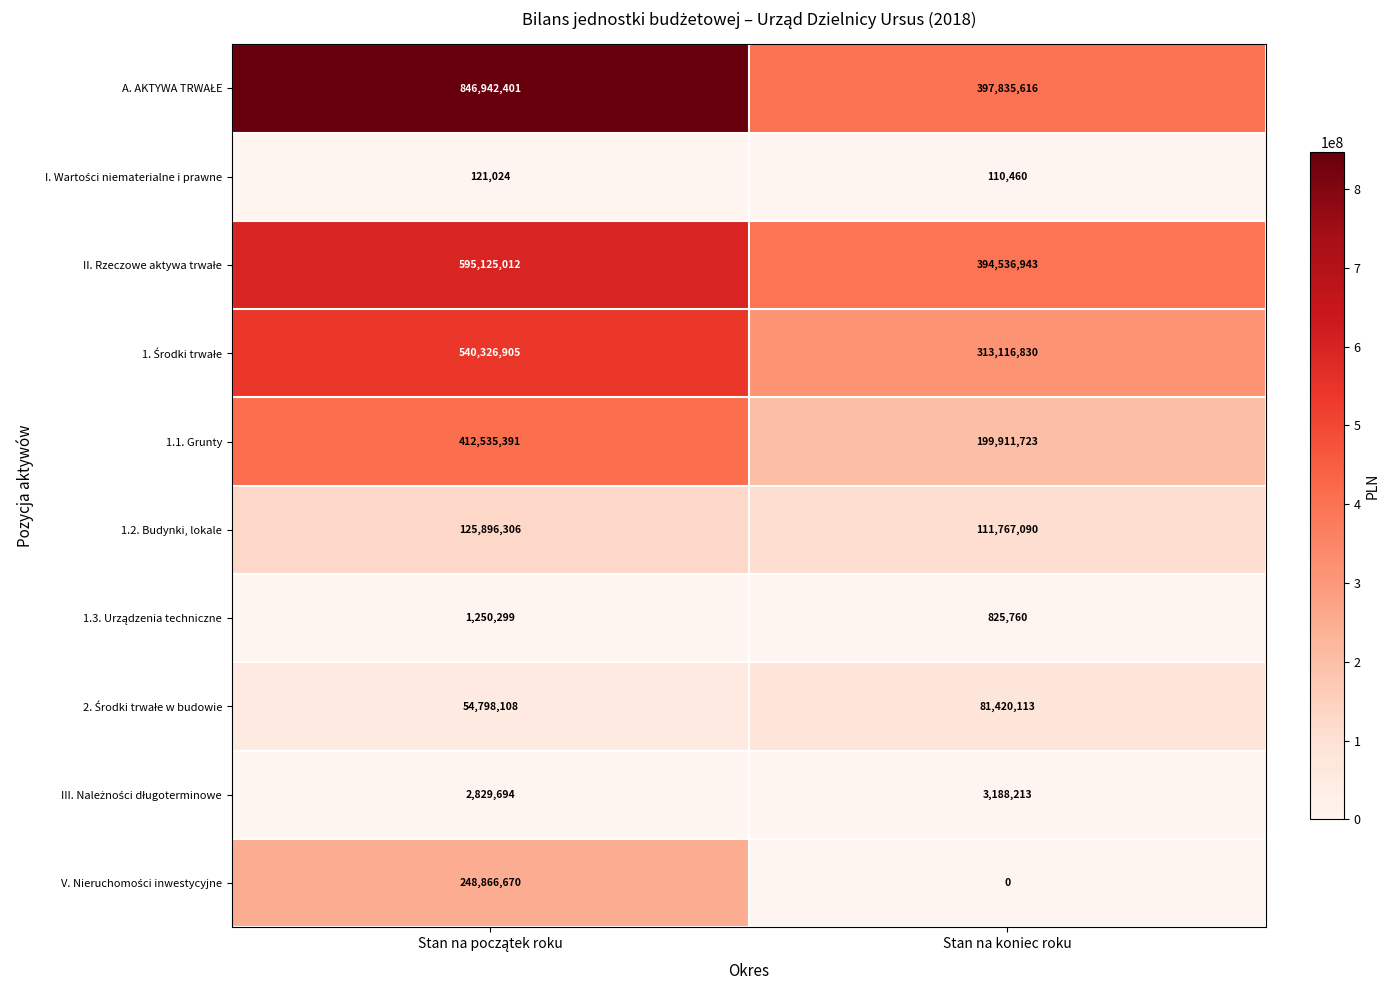

What is the greatest value displayed?

846942401